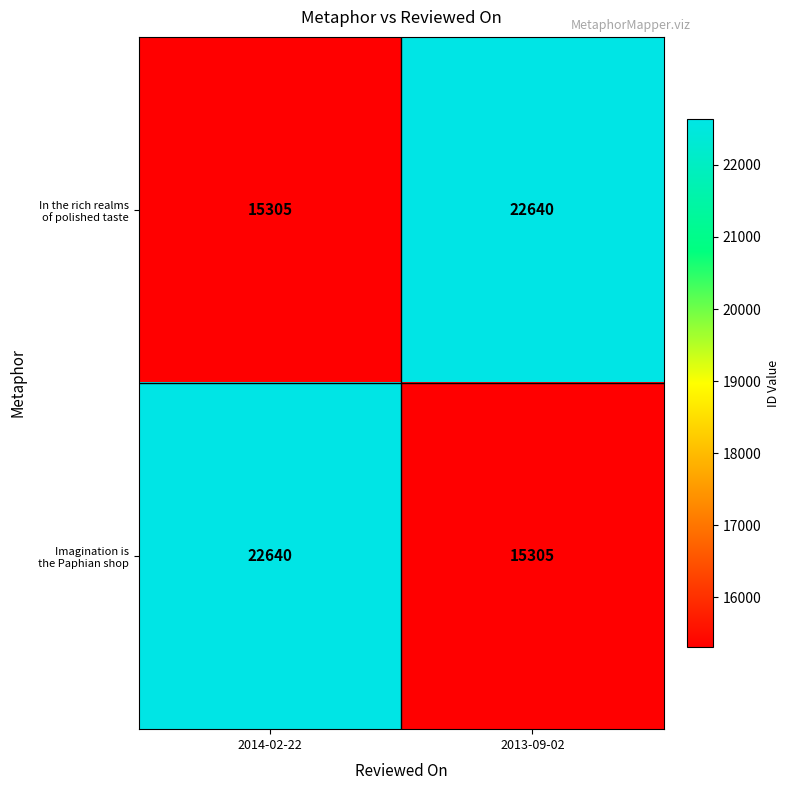

What is the total value across all series at 2014-02-22?

37945